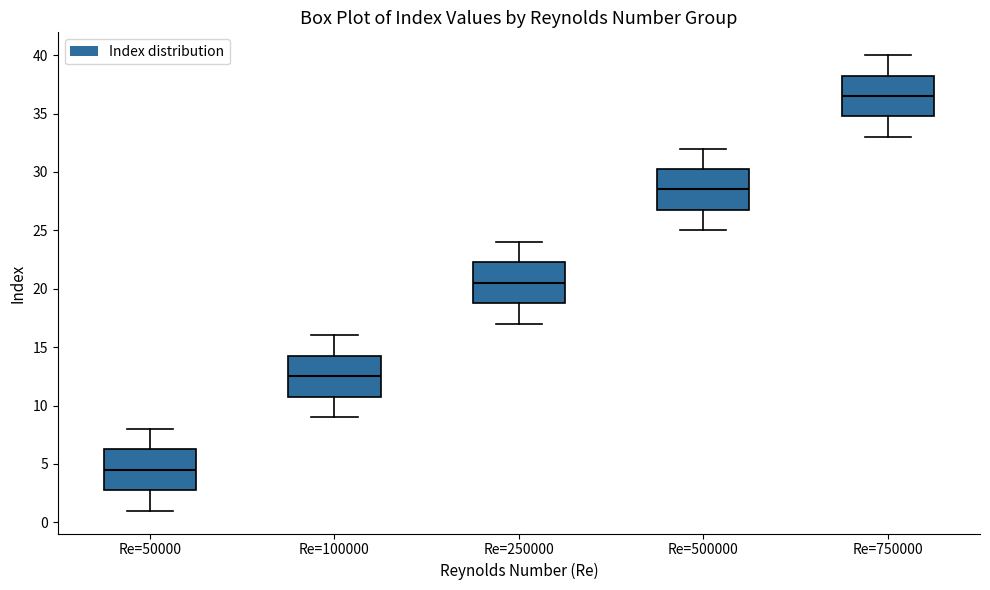

Where is the lower edge of the box for Re=500000 on the y-axis? The values are not printed on the chart, so give them approximately, as read against the axis.

27.0